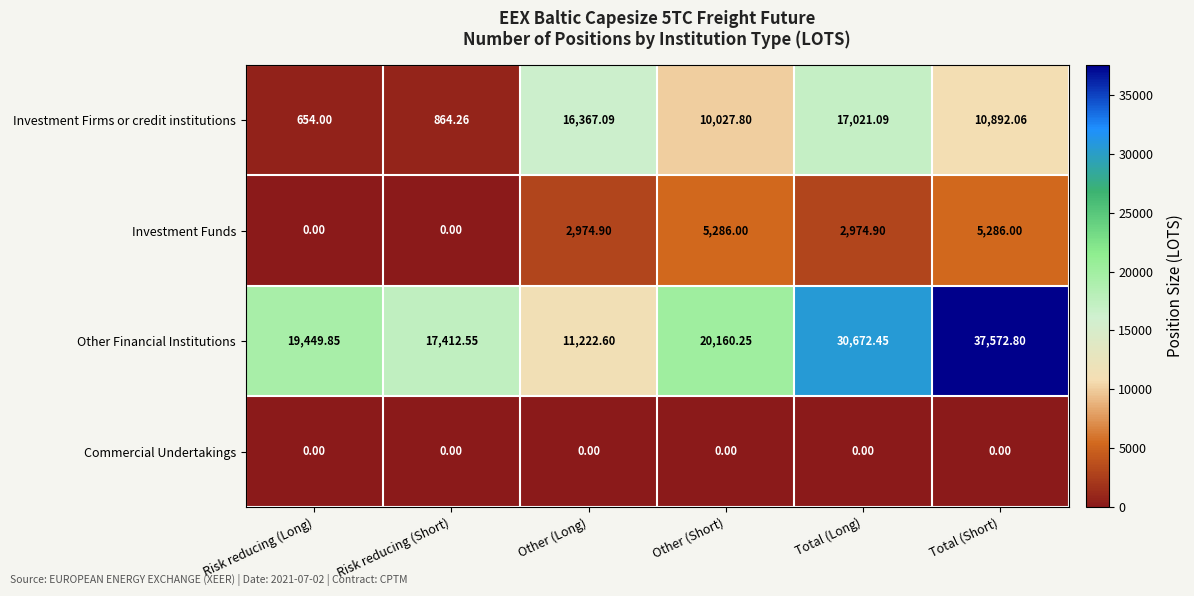

Which series changed the most between Risk reducing (Long) and Total (Short)?

Other Financial Institutions